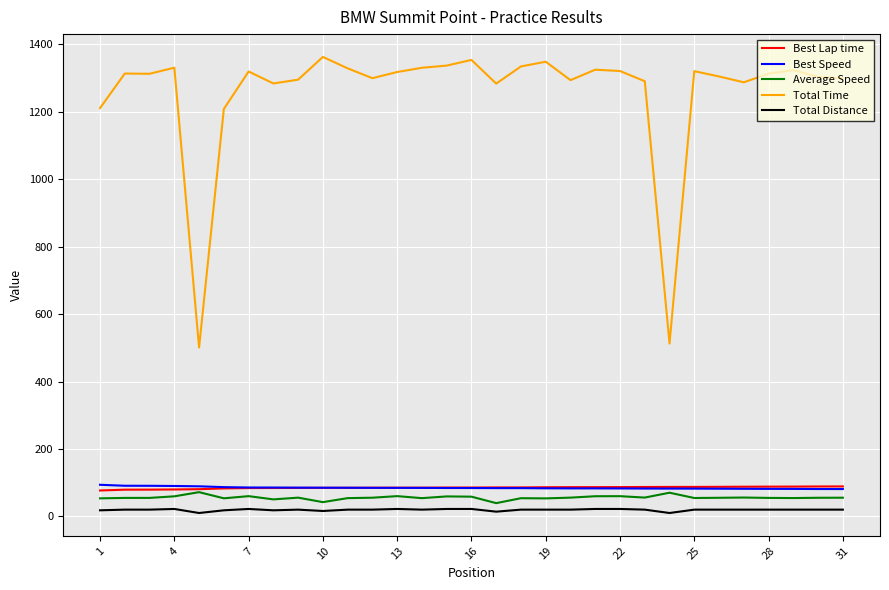

At how many categories does at least one series exceed 1244?

27